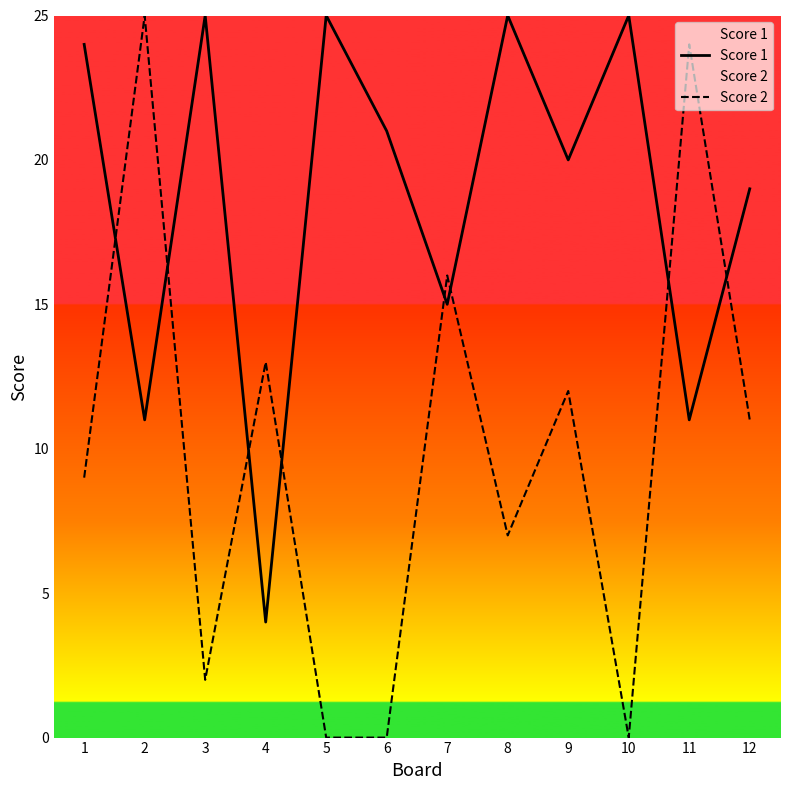

Reading left to right, what are all the values shown in this chart?

Score 1: 1=24	2=11	3=25	4=4	5=25	6=21	7=15	8=25	9=20	10=25	11=11	12=19
Score 2: 1=9	2=25	3=2	4=13	5=0	6=0	7=16	8=7	9=12	10=0	11=24	12=11